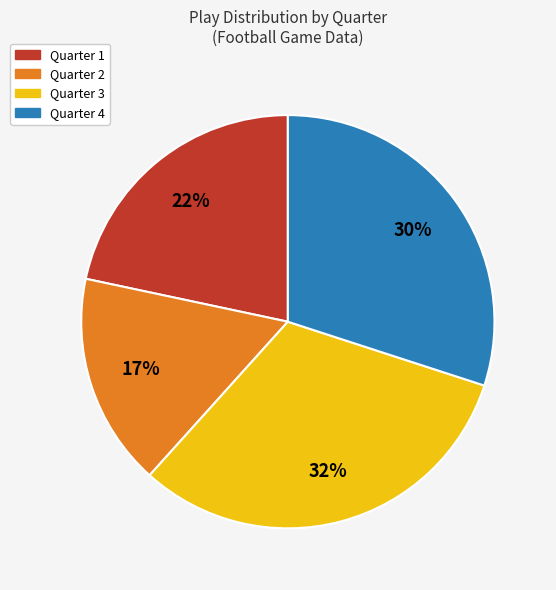

To the nearest percent, what is the combined percentage of Quarter 1 and Quarter 3?

53%